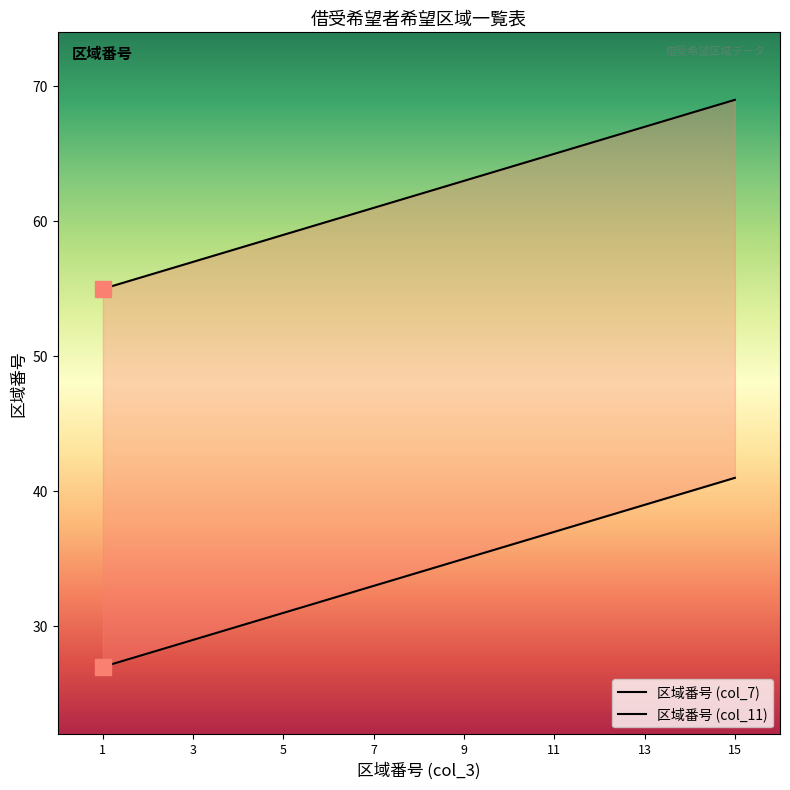

What is the sum of the 区域番号 (col_7) values at 3 and 12?

123